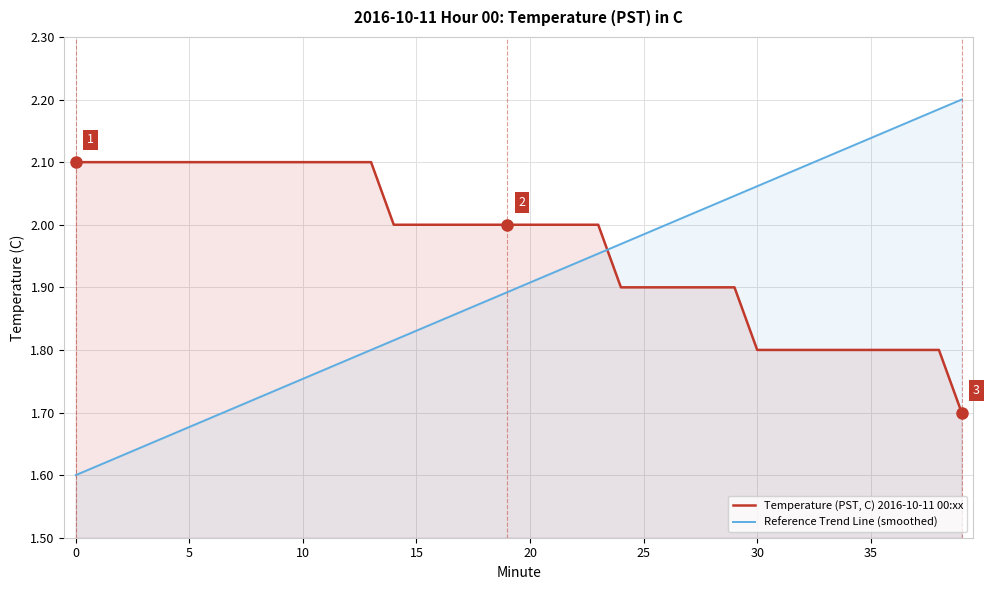

Which series ends up on top after the final intersection of Temperature (PST, C) 2016-10-11 00:xx and Reference Trend Line (smoothed)?

Reference Trend Line (smoothed)